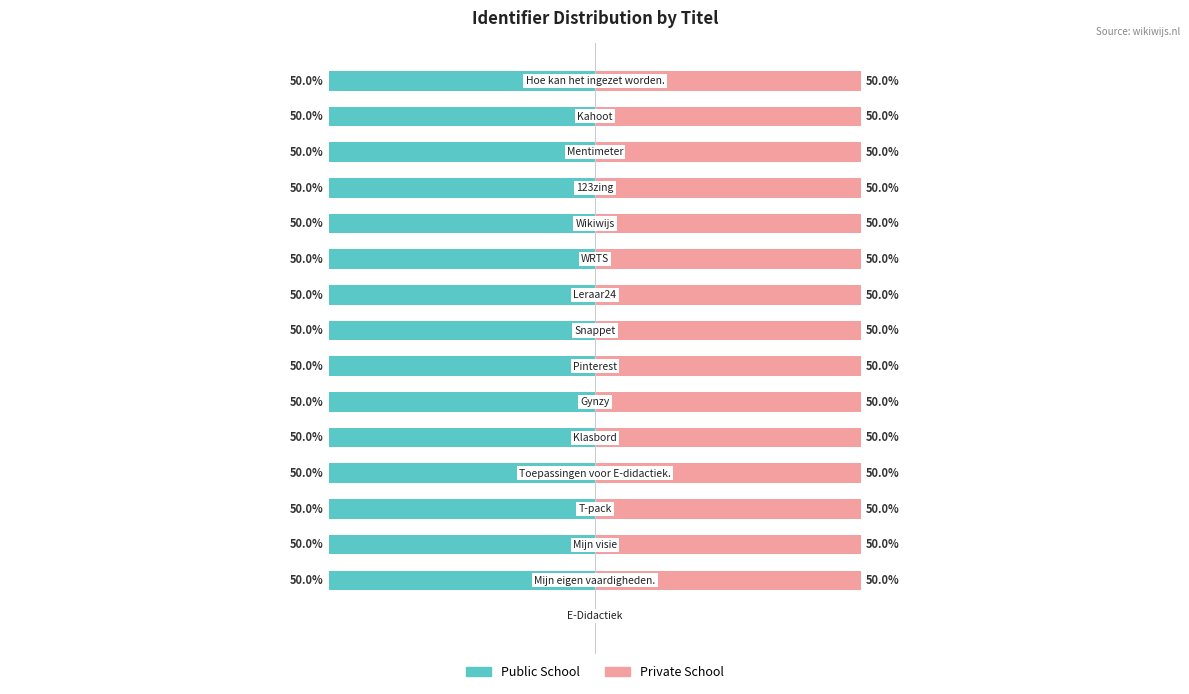

What is the sum of all Private School values?

750